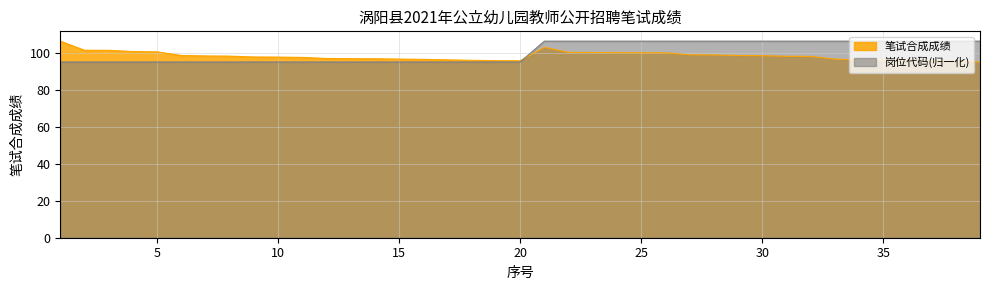

What is the value of the 岗位代码 point at the 15th from the left?

95.3